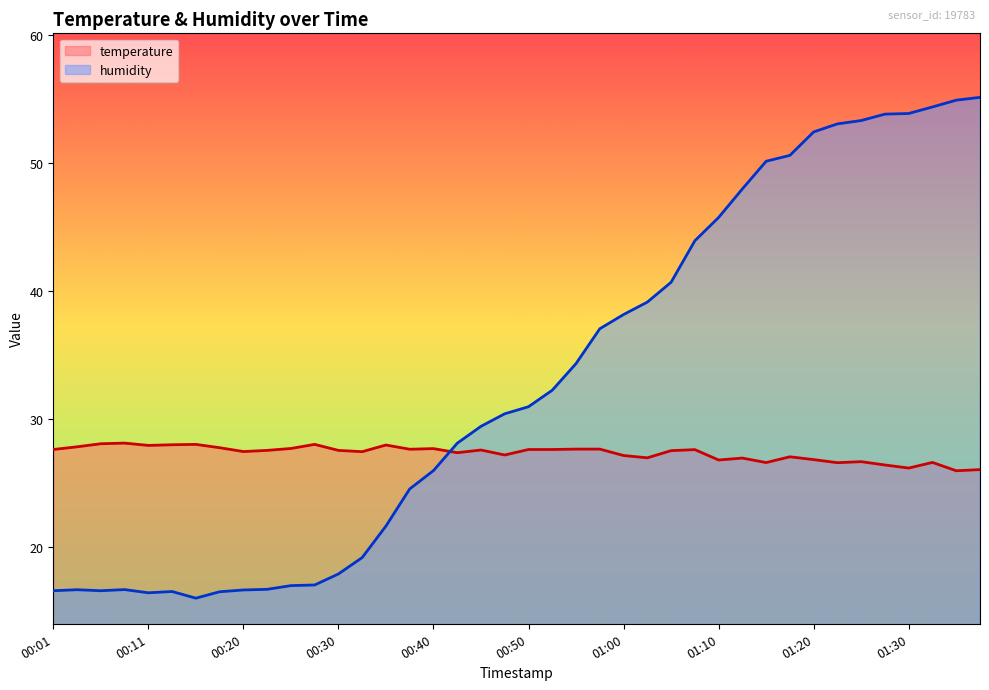

At 00:45, list the series in order from largest to smallest.

humidity, temperature